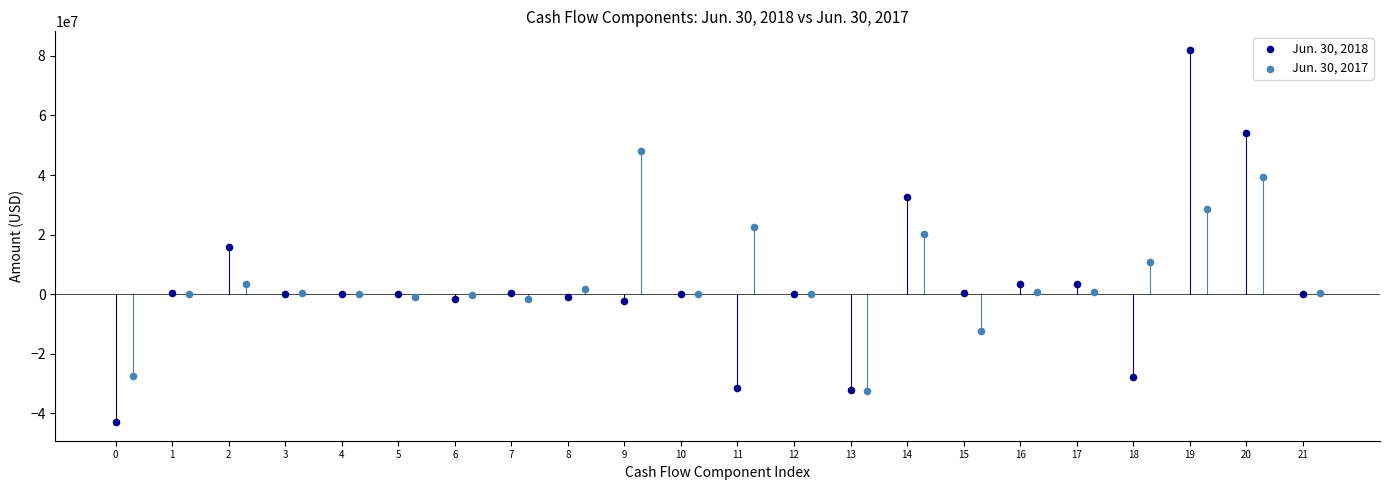

Which series contains the lowest Y value?

Jun. 30, 2018